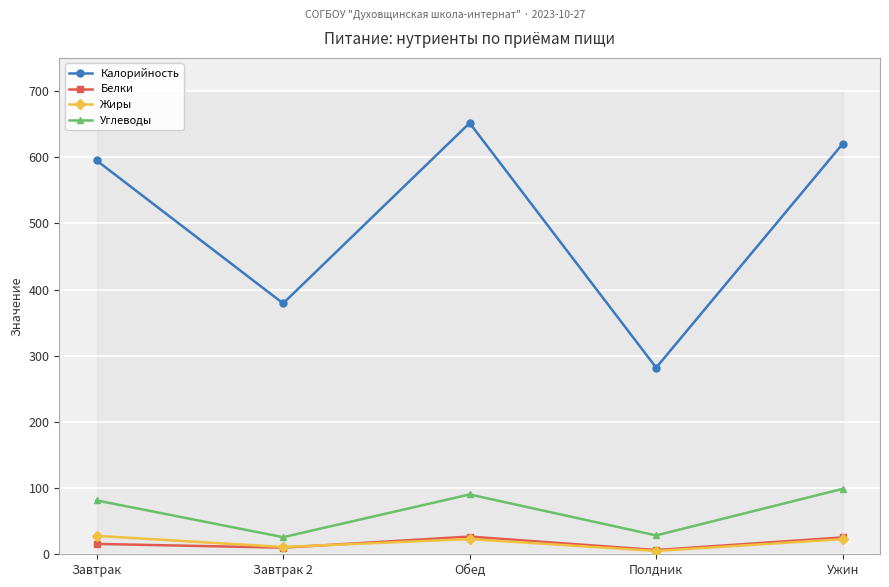

Which series has the largest total across all categories?

Калорийность